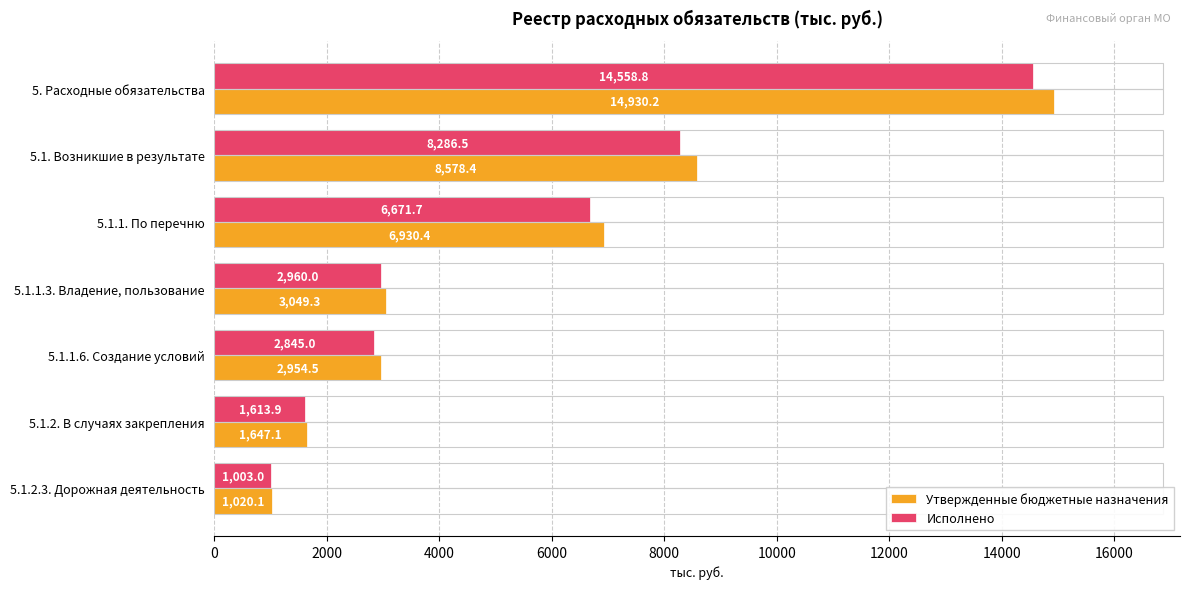

Where is Утвержденные бюджетные назначения nearest to the value 7975?

5.1. Возникшие в результате